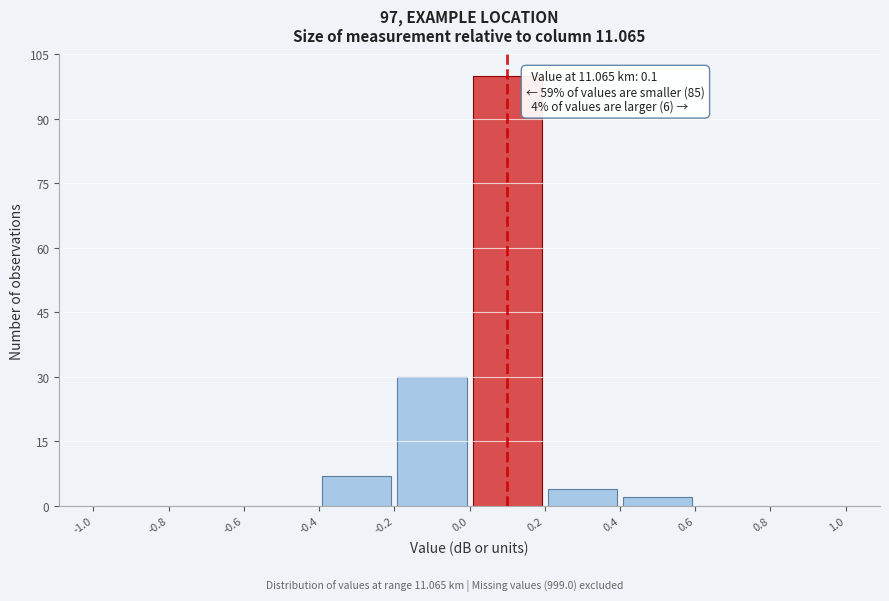

Which range on the x-axis has the tallest bar?

0.0 to 0.2